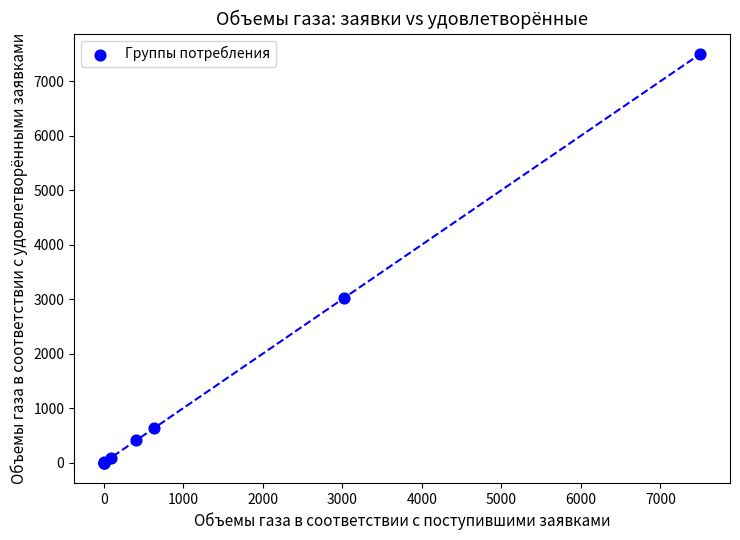

What Y value in the scatter plot is closest to 3750?

3023.1